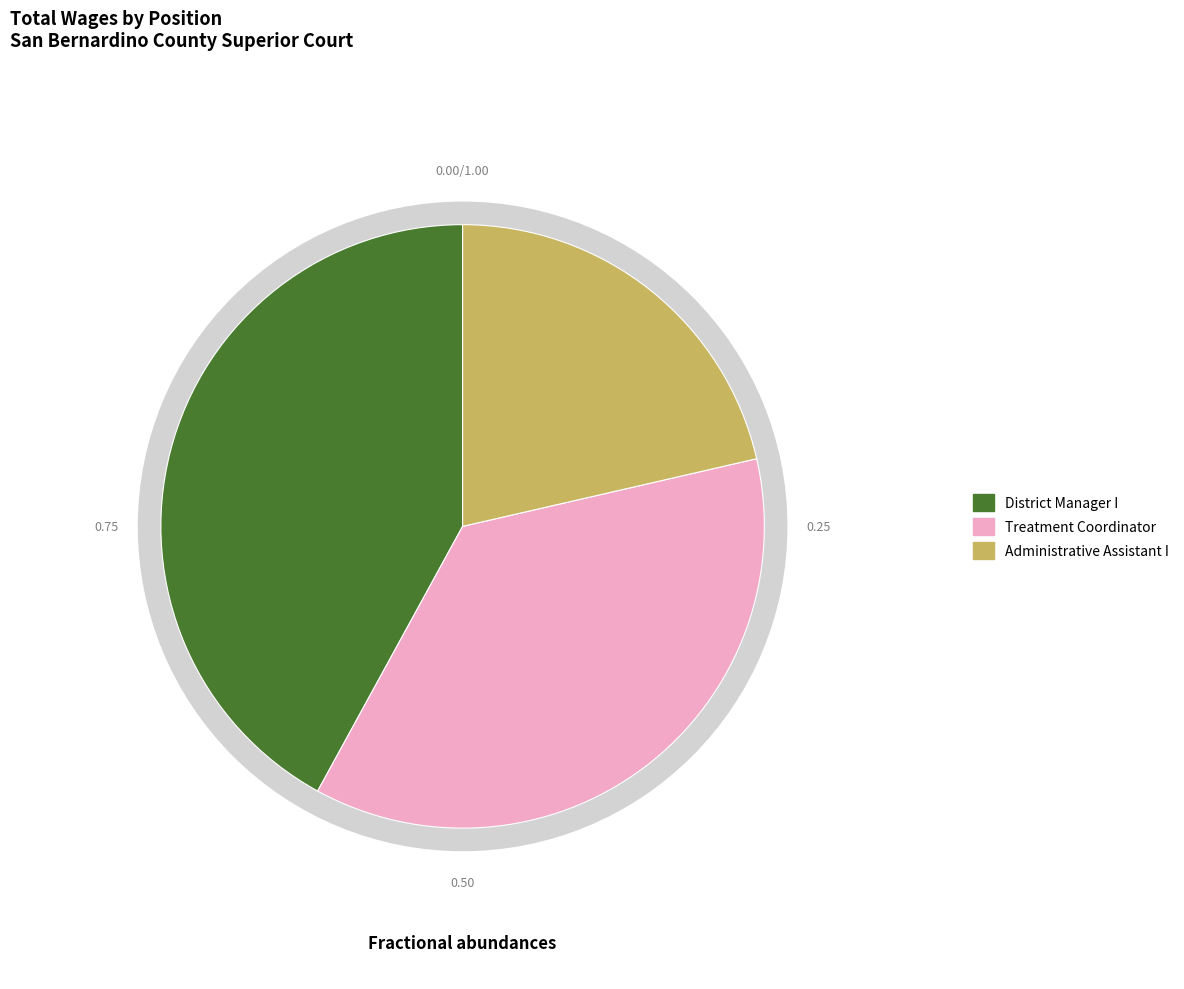

What portion of the pie excludes Administrative Assistant I?

78.6%